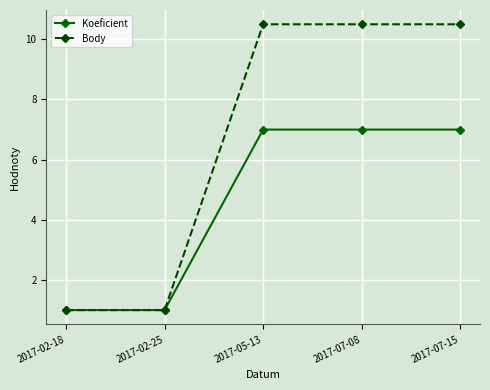

Which series has the largest total across all categories?

Body